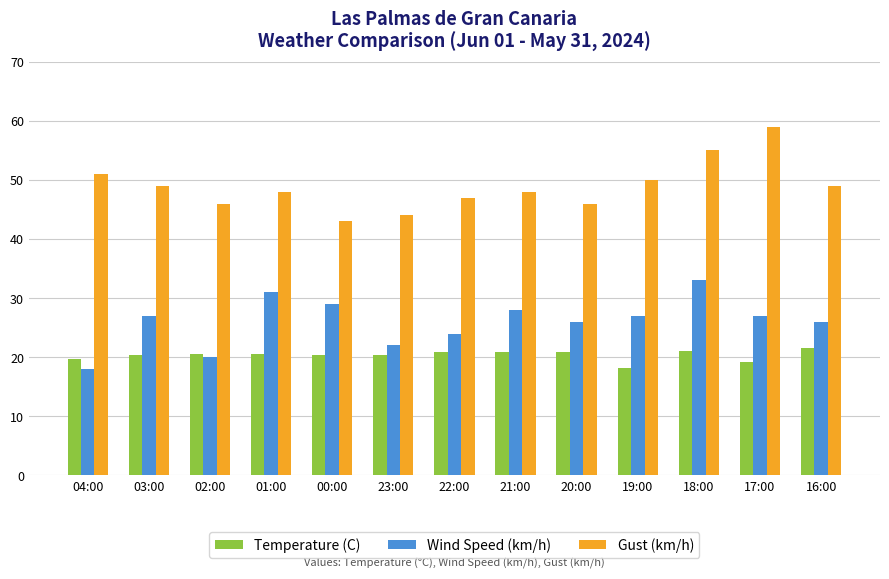

List the series in order of their peak value, lowest first.

Temperature (C), Wind Speed (km/h), Gust (km/h)